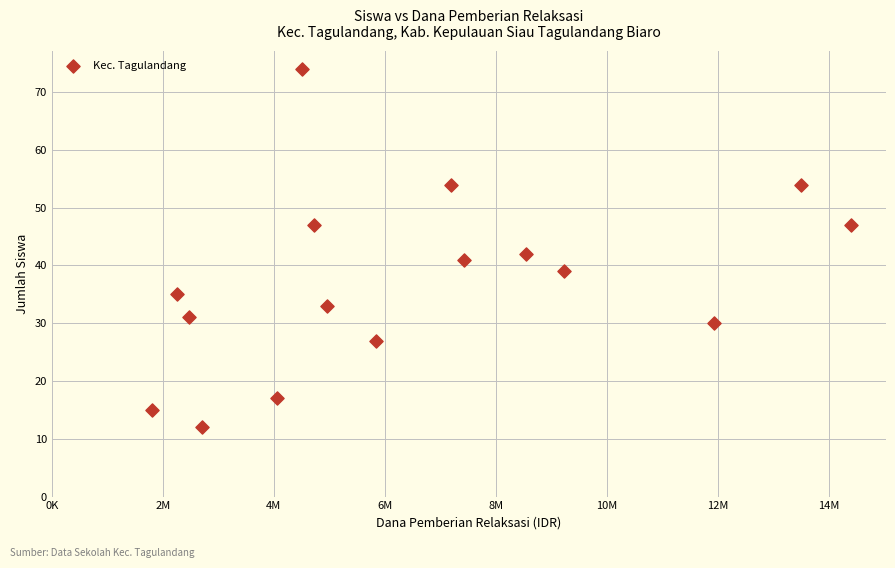

What Y value in the scatter plot is closest to 43?

42